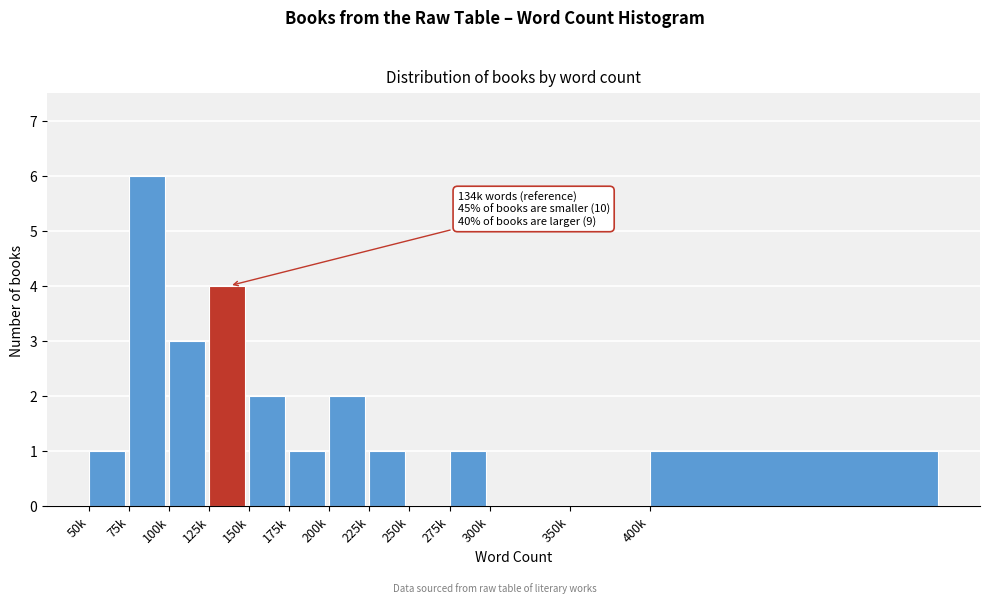

Reading left to right, what are all the values shown in this chart?

50k=1	75k=6	100k=3	125k=4	150k=2	175k=1	200k=2	225k=1	250k=0	275k=1	300k=0	350k=0	400k=1